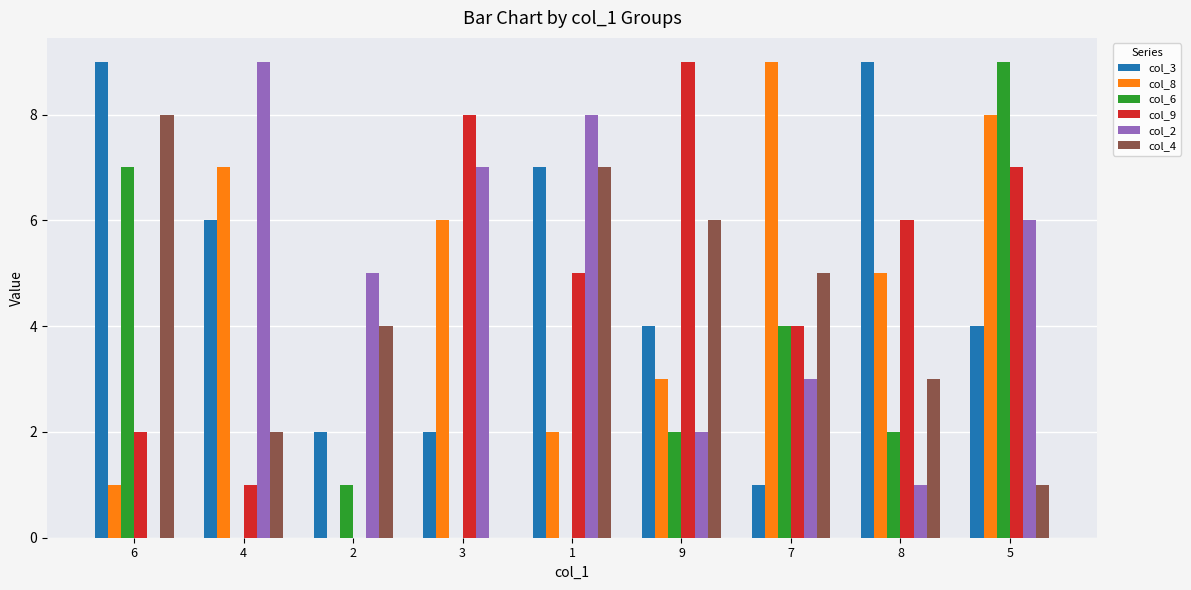

Where does the col_2 series first go above 5?

4